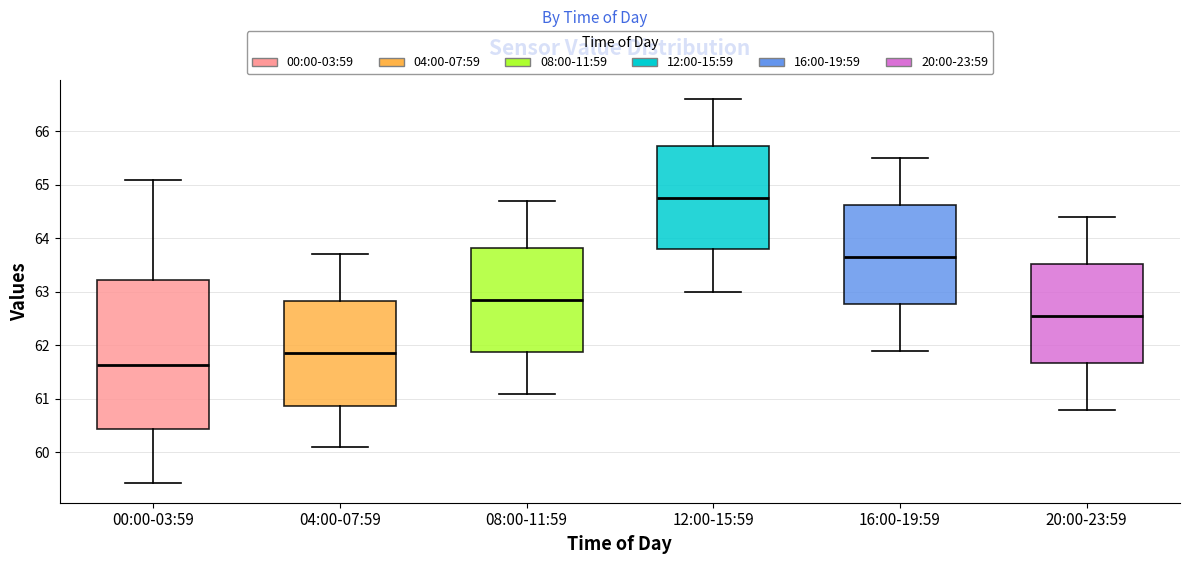

Which box has the lowest median line?

00:00-03:59